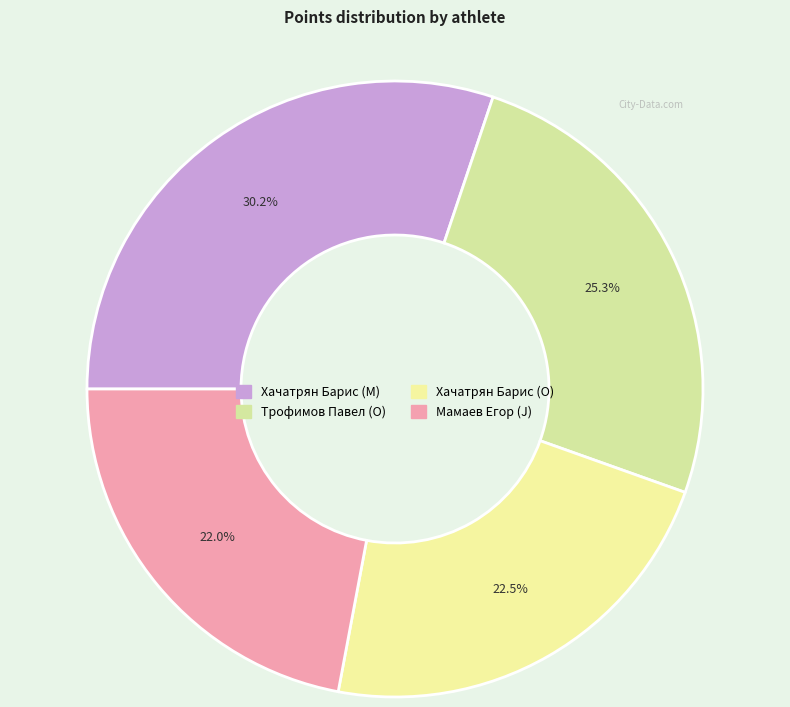

Approximately how many times larger is the value at Хачатрян Барис (O) compared to Хачатрян Барис (M)?

0.7